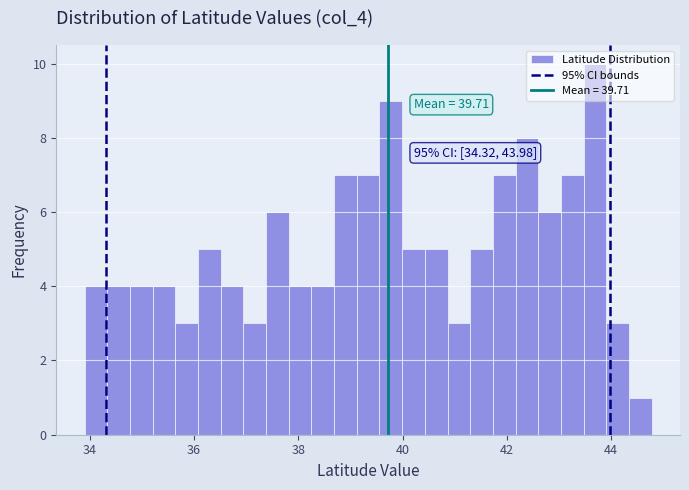

Around what value on the x-axis is the tallest bar? Give the approximate position of its centre, as read against the axis.

43.6